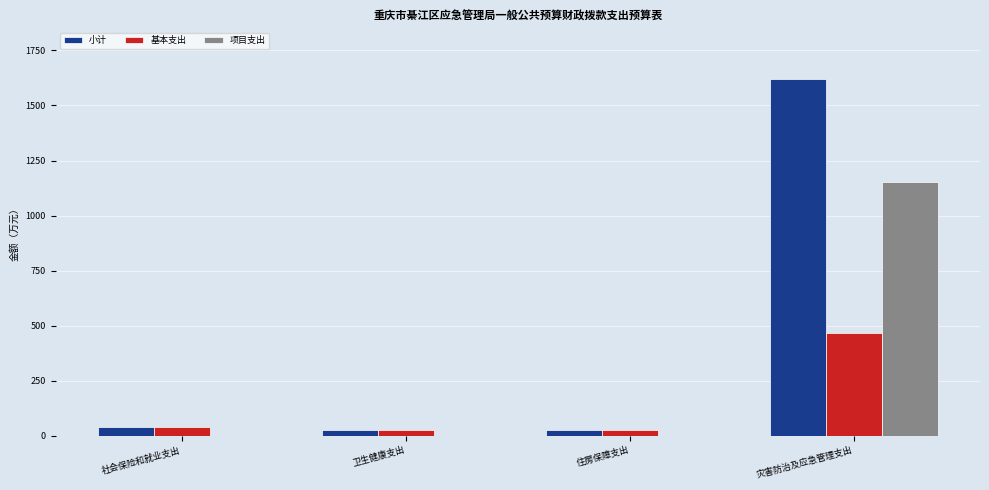

What are all the series names shown in the legend?

小计, 基本支出, 项目支出